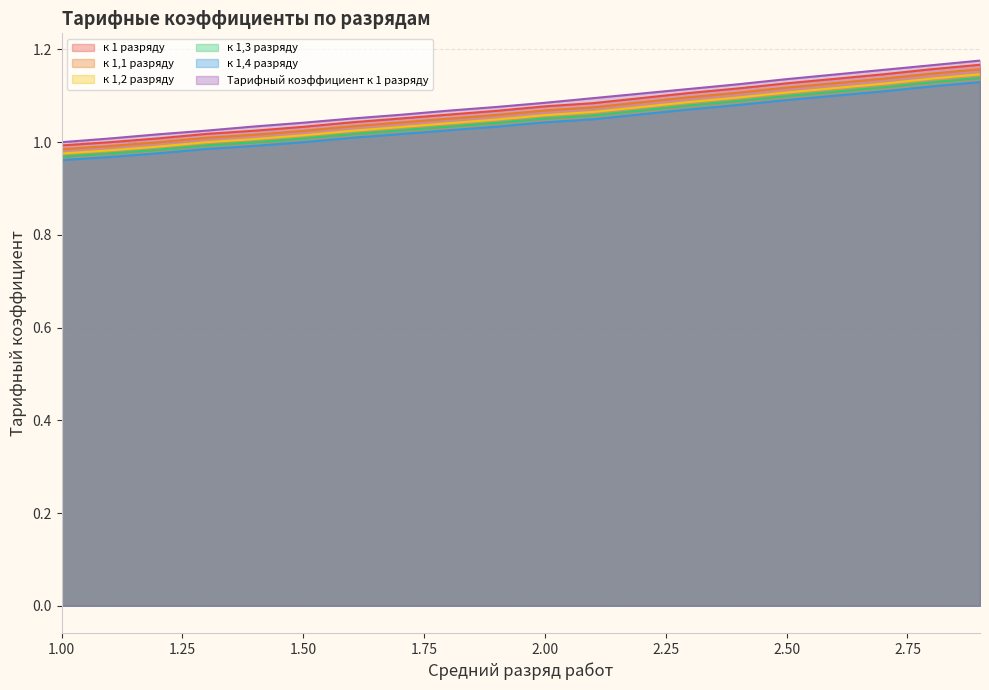

The к 1,1 разряду series shows 1.1 at 1.8. True or false?

True